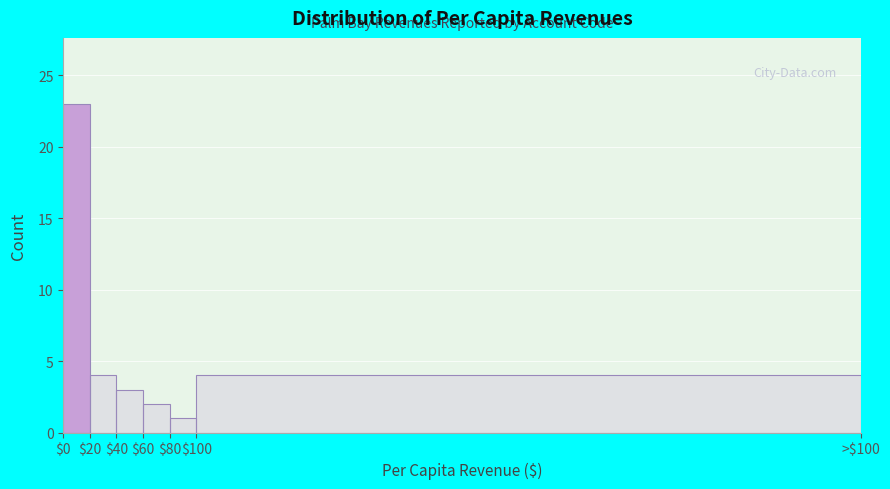

Reading left to right, what are all the values shown in this chart?

23	4	3	2	1	4